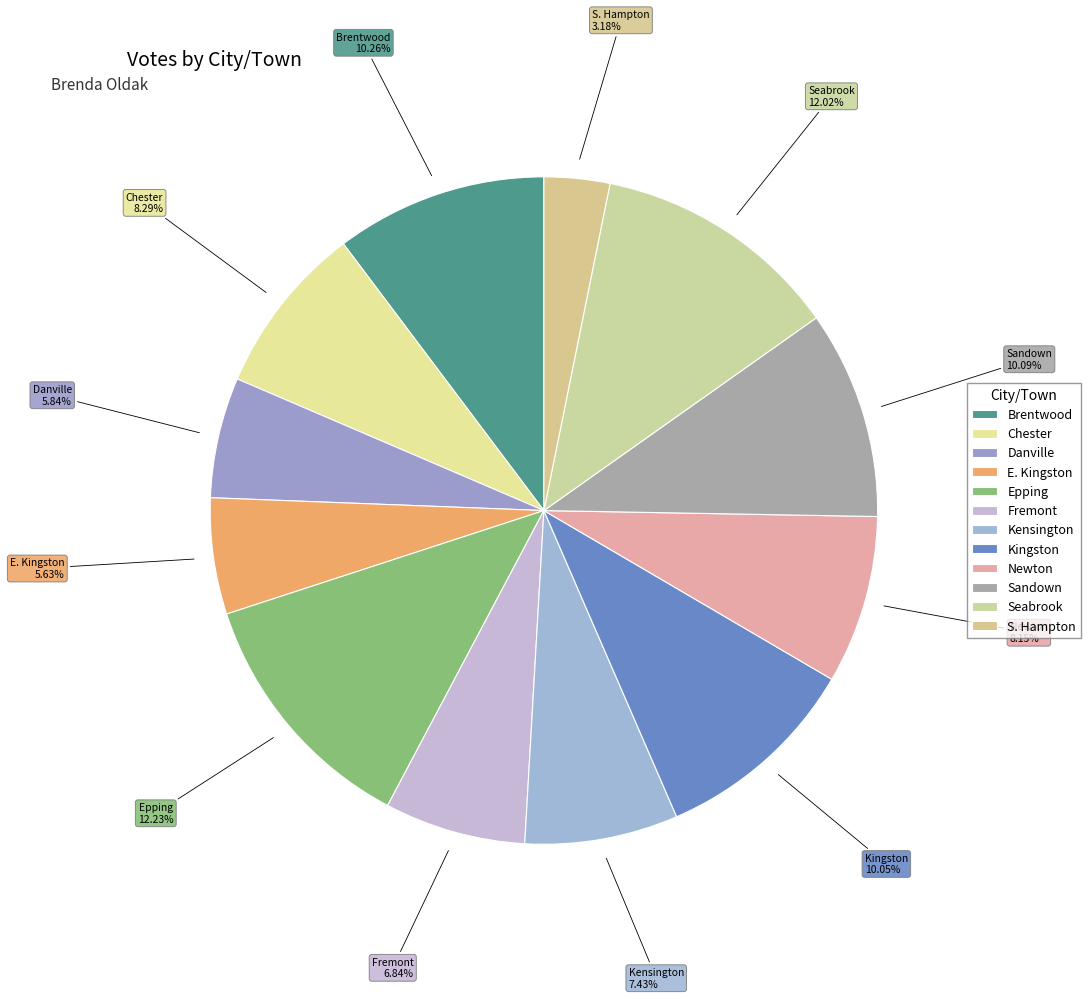

To the nearest percent, what percentage of the pie is Kensington?

7%